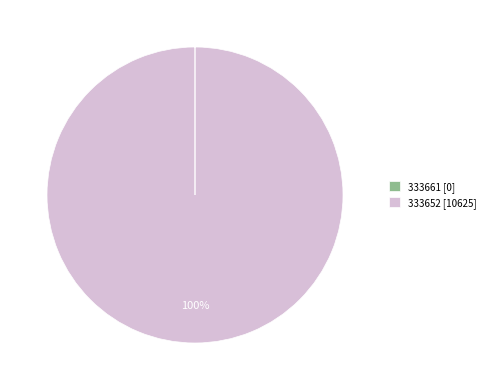

To the nearest percent, what portion does 333652 [10625] represent?

100%